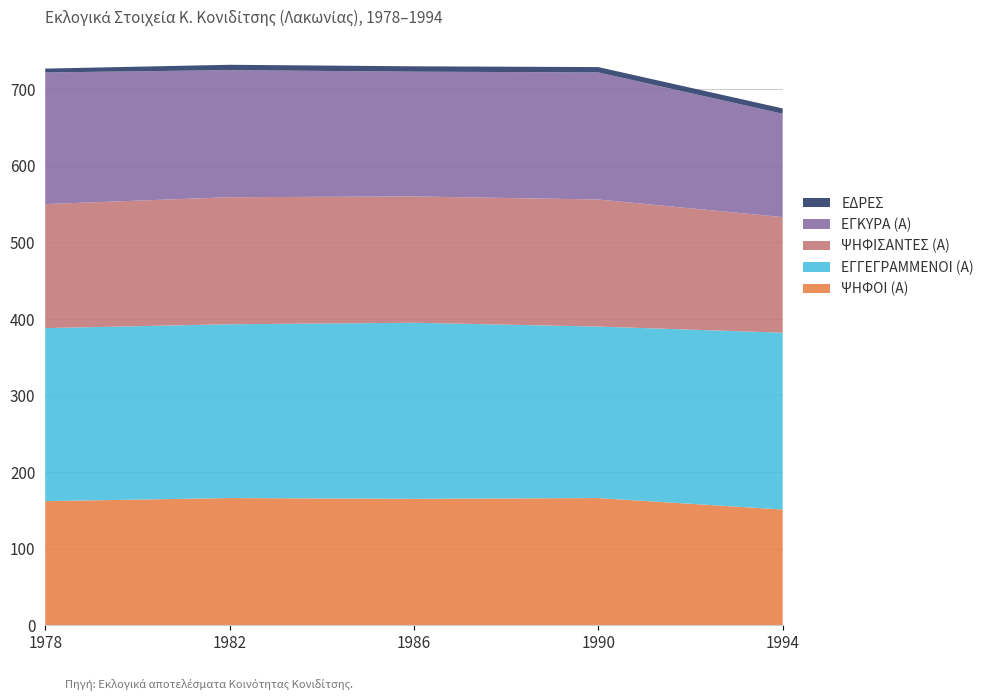

Reading left to right, list all the values displayed in this chart.

ΨΗΦΟΙ (Α): 1978=162	1982=166	1986=165	1990=166	1994=151
ΕΓΓΕΓΡΑΜΜΕΝΟΙ (Α): 1978=226	1982=227	1986=230	1990=224	1994=231
ΨΗΦΙΣΑΝΤΕΣ (Α): 1978=162	1982=166	1986=165	1990=166	1994=151
ΕΓΚΥΡΑ (Α): 1978=172	1982=166	1986=163	1990=166	1994=135
ΕΔΡΕΣ: 1978=5	1982=7	1986=7	1990=7	1994=7